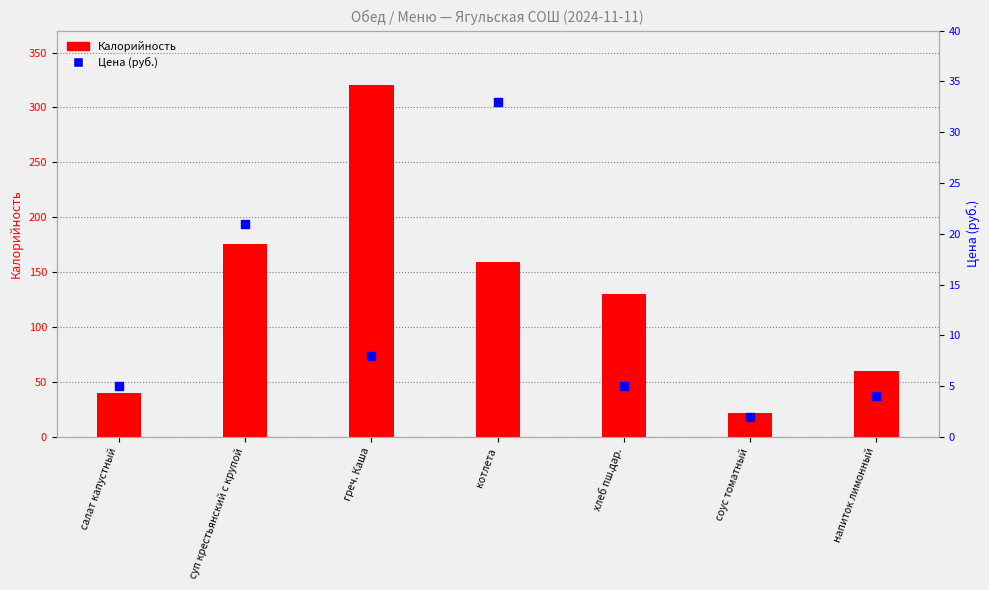

Is the value of Калорийность at суп крестьянский с крупой greater than the value of Цена at соус томатный?

Yes